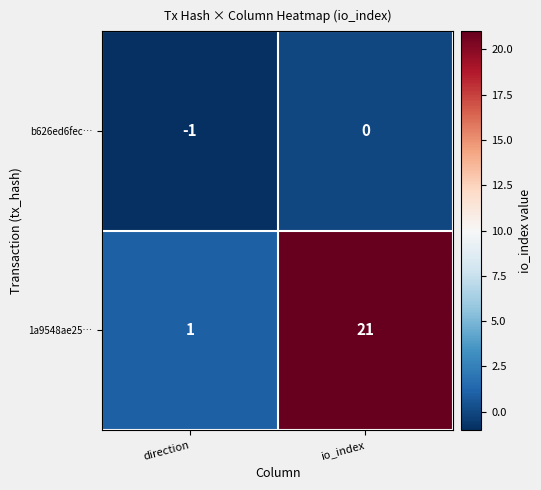

Is it true that b626ed6fec… equals -1 at direction?

True